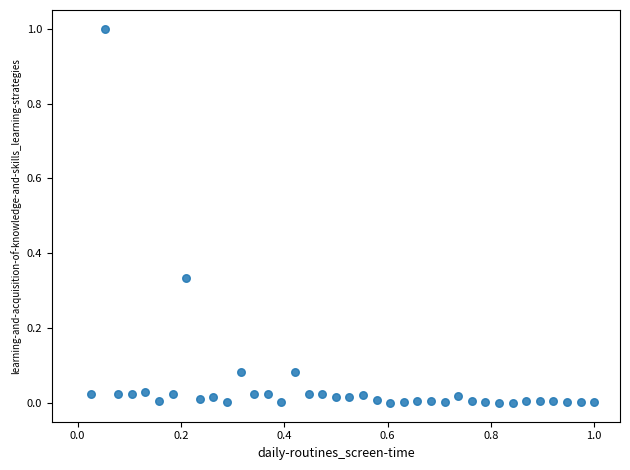

What is the range of Y values (max minus min)?

1.0